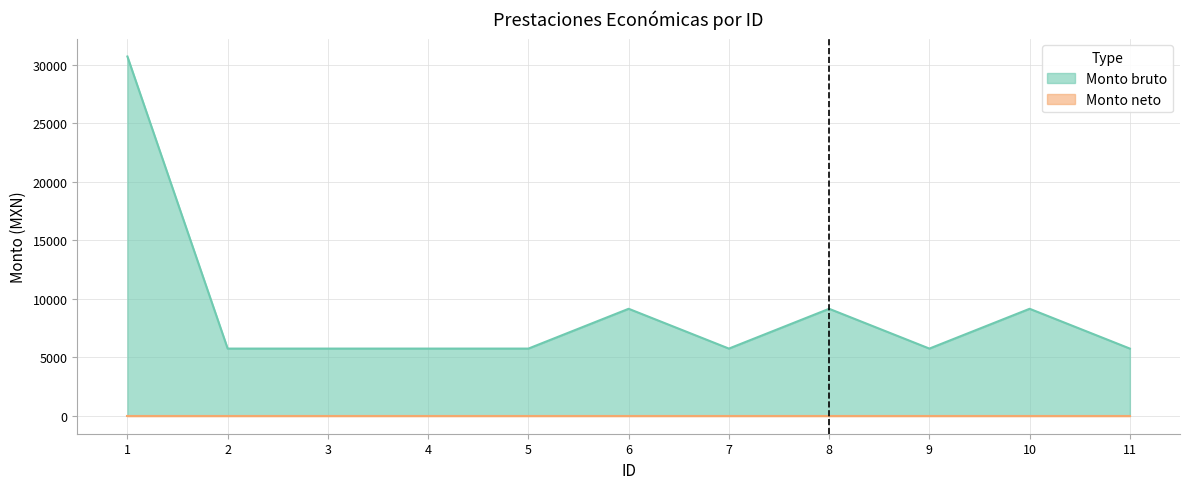

At which category does the chart reach its minimum across all series?

2